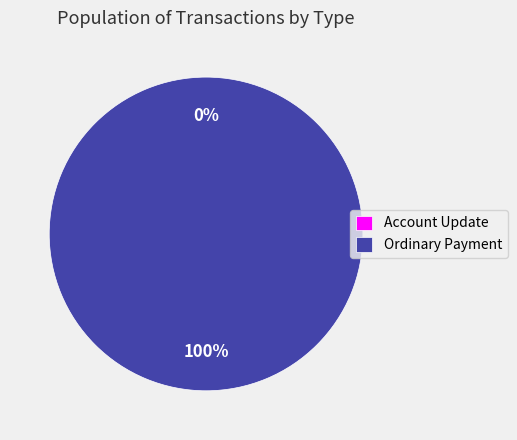

What is the change in value from Account Update to Ordinary Payment?

+1